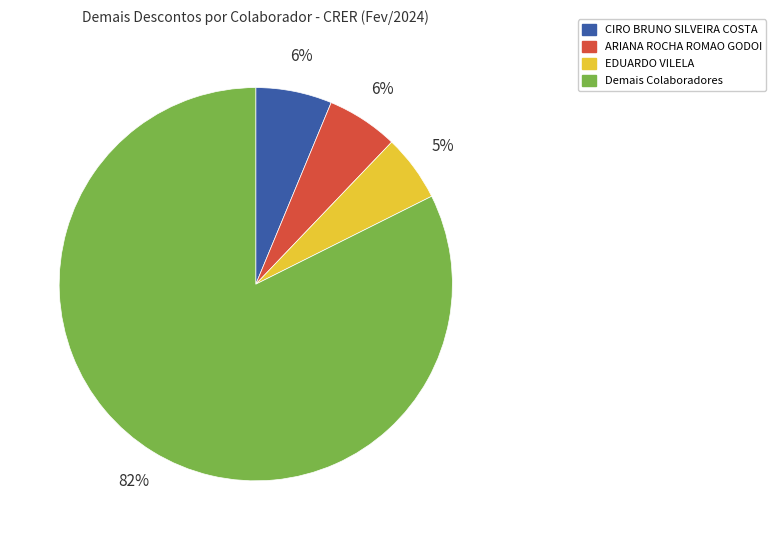

Which slice is the largest?

Demais Colaboradores